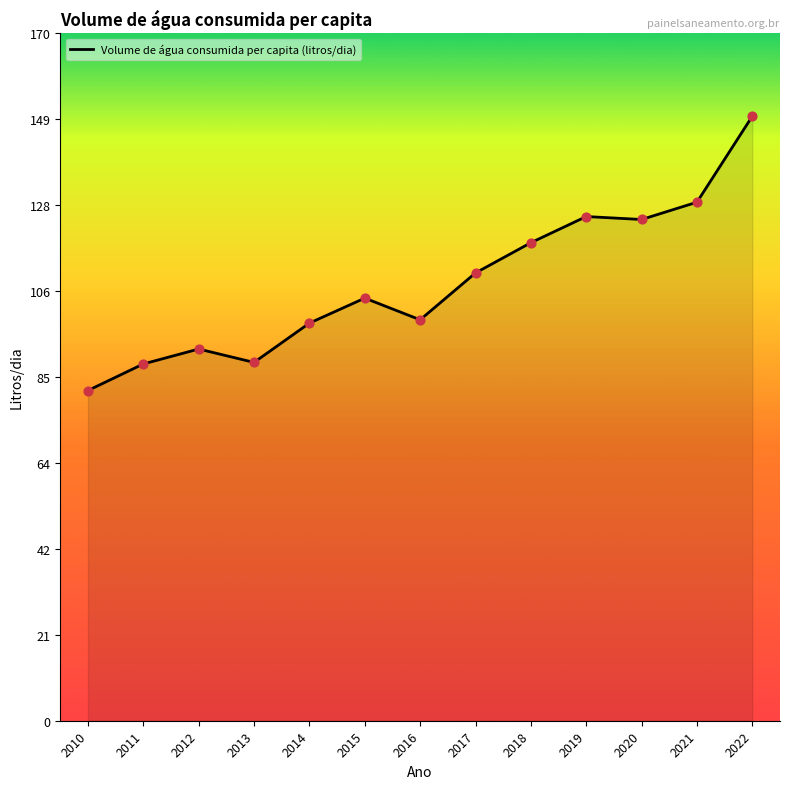

Which has a higher value, 2021 or 2010?

2021